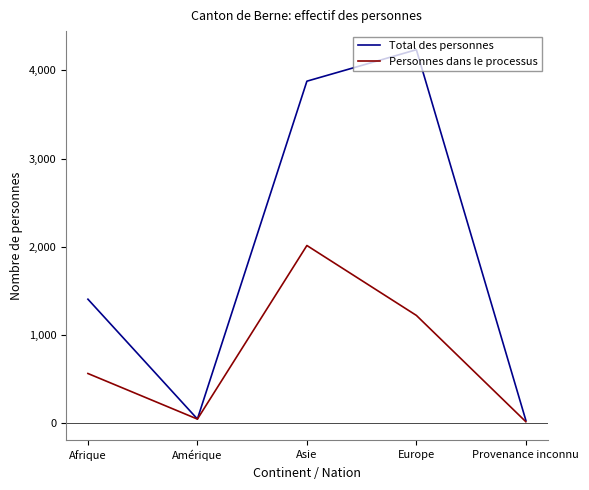

What is the difference between the maximum and second lowest values in the Total des personnes series?

4189